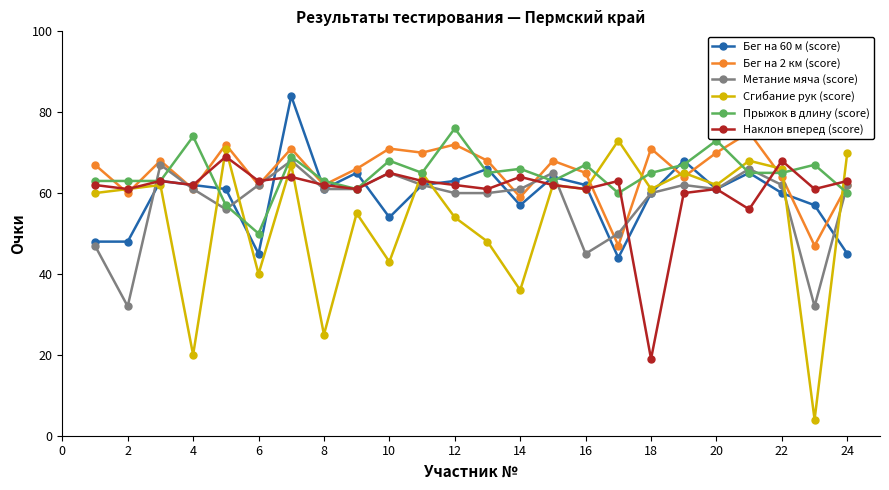

Which series has the largest total across all categories?

Бег на 2 км (score)